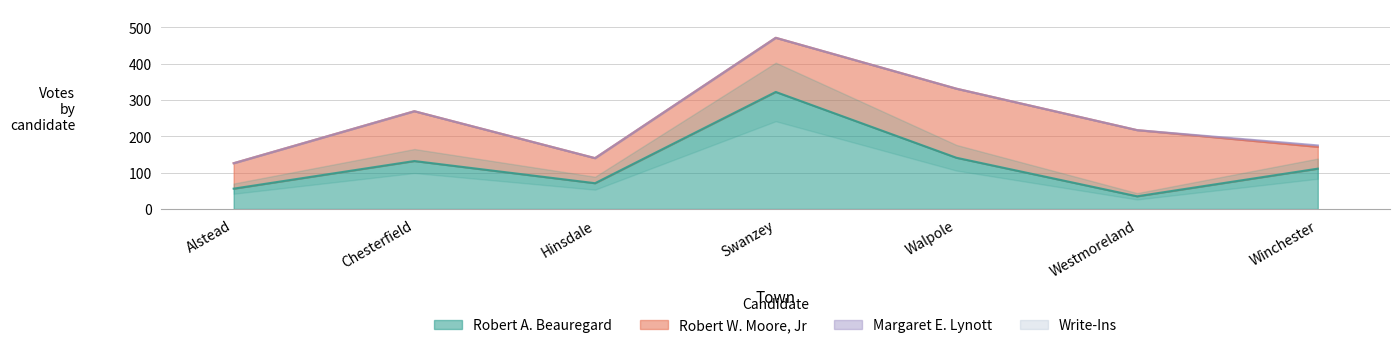

Does the chart display data point markers on the line(s)?

No